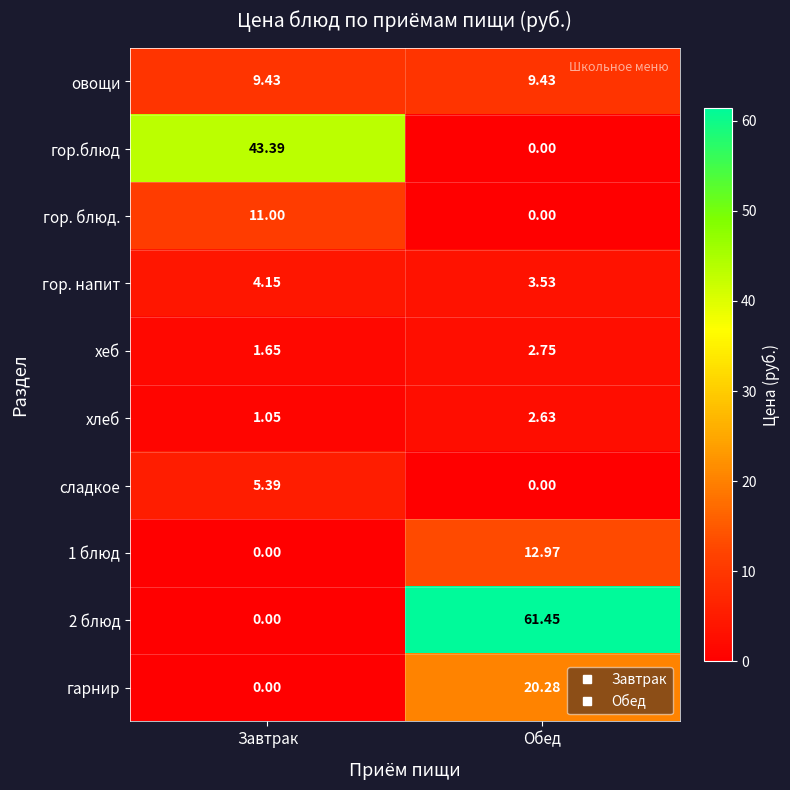

At which category is the sum across all series the highest?

Обед